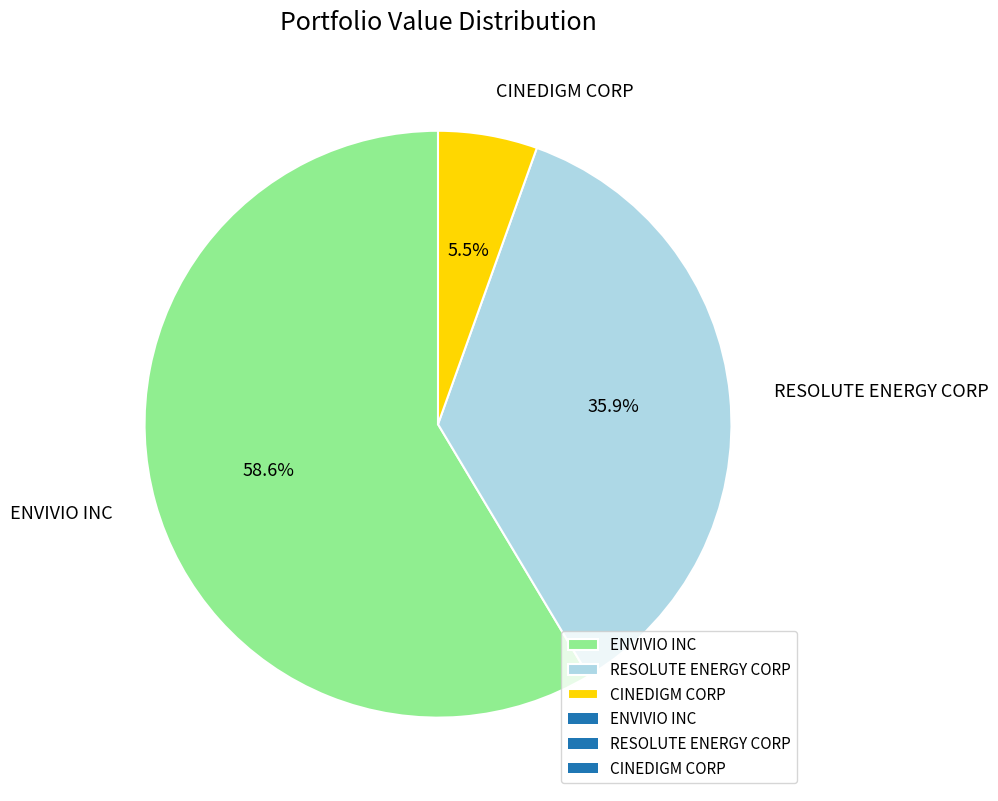

To the nearest percent, what is the combined percentage of CINEDIGM CORP and ENVIVIO INC?

64%